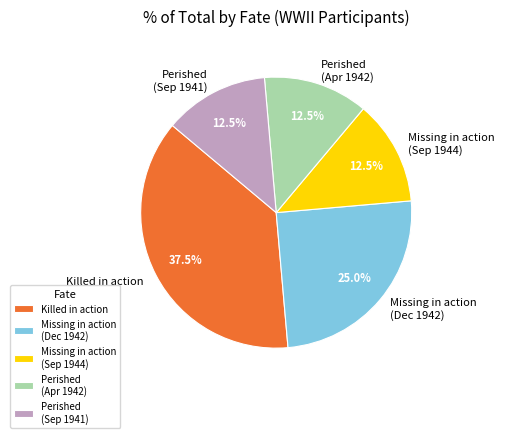

What is the largest slice in the pie chart?

Killed in action